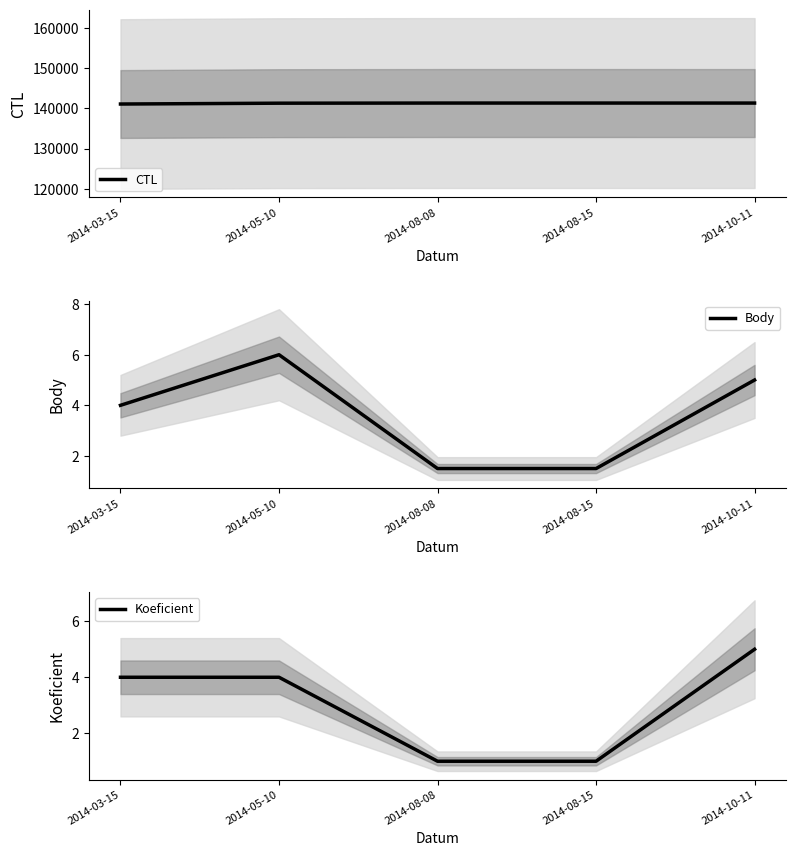

True or false: Koeficient has more than 0 points higher than both neighbors.

False